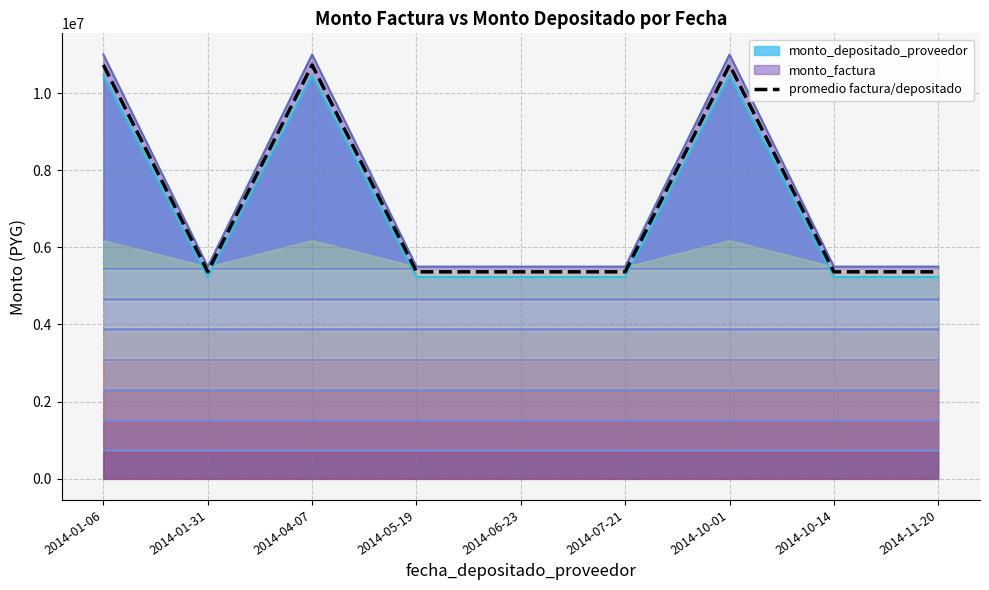

What is the average value?

7153600